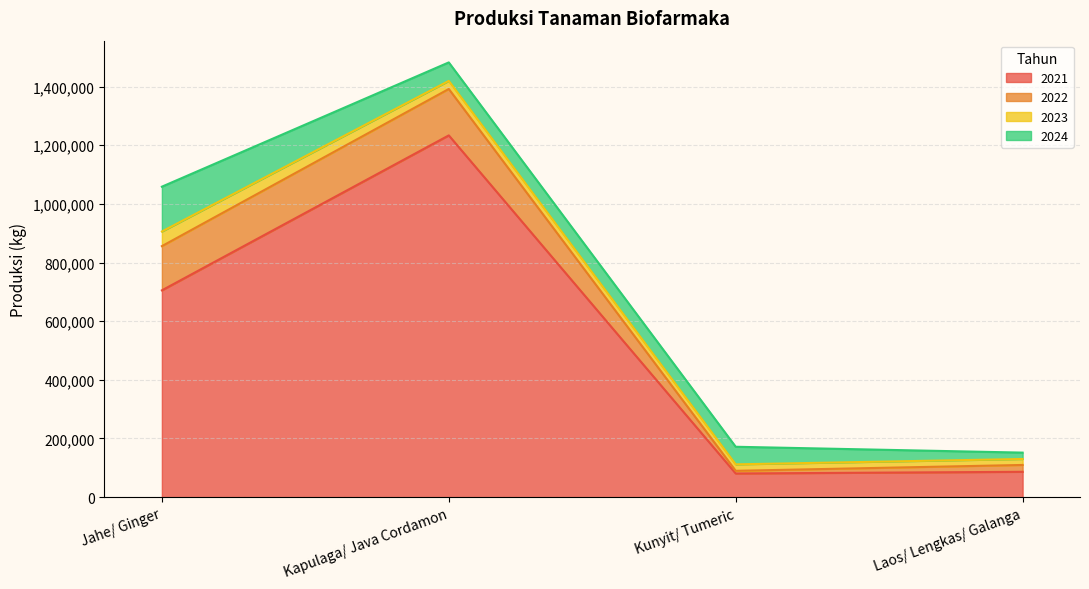

What is the difference between the maximum and minimum values in the 2023 series?

29513